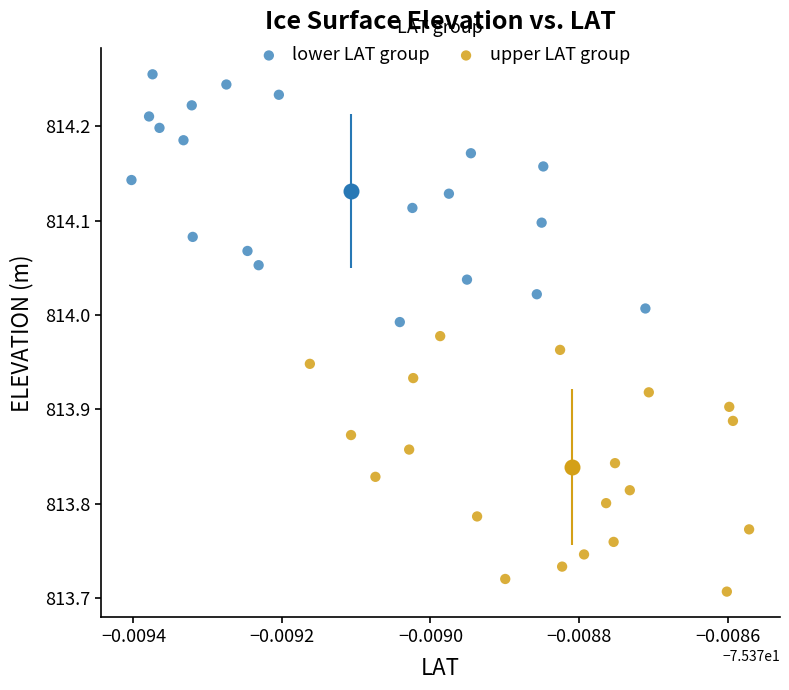

Which series contains the highest Y value?

lower LAT group